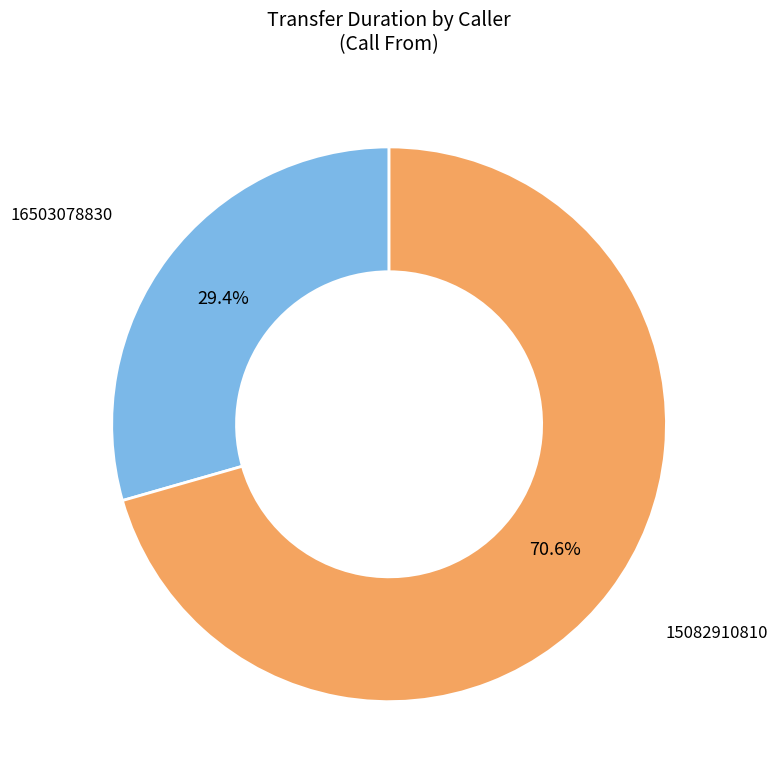

Count the number of slices in the pie.

2